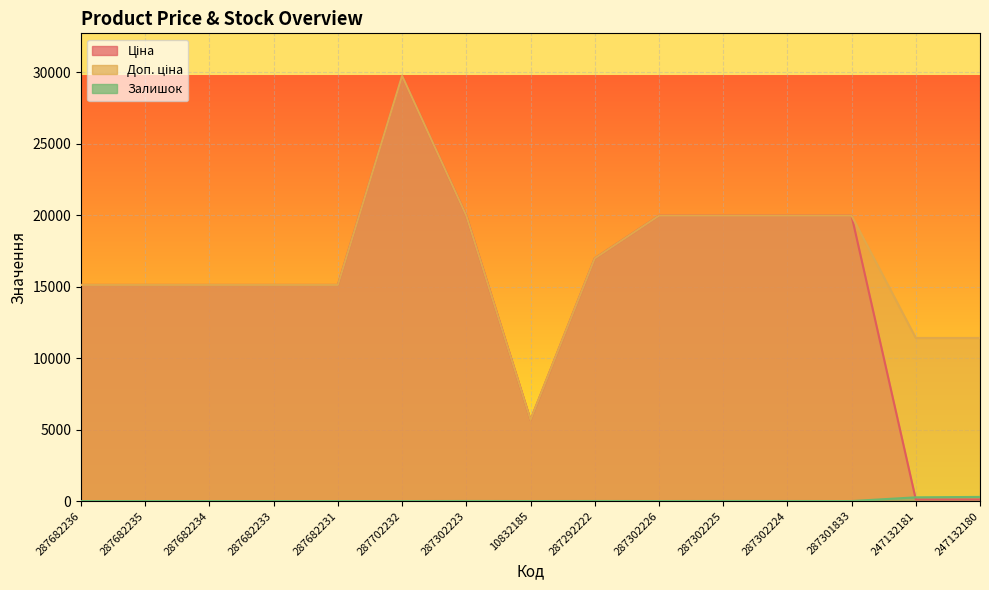

At which category does Залишок reach its first local peak?

287302223